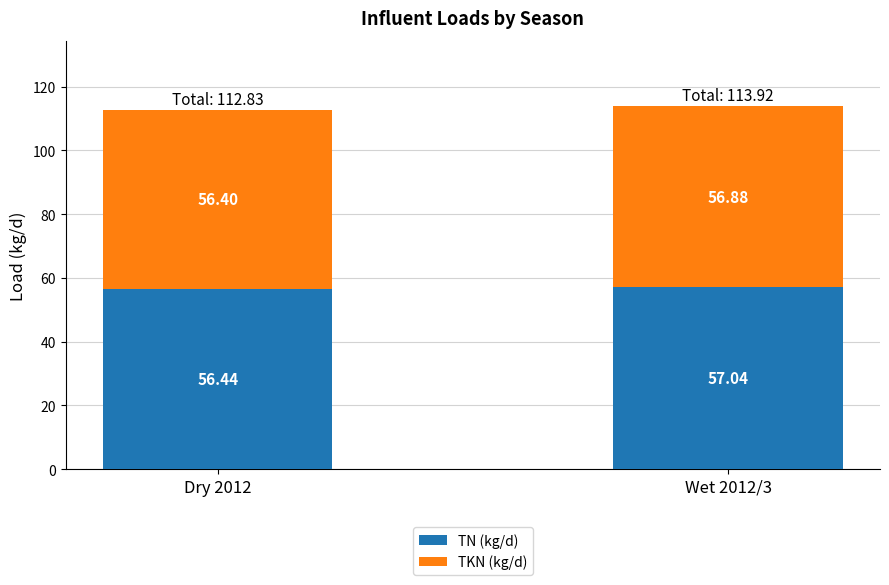

What is the sum of all TN (kg/d) values?

113.5